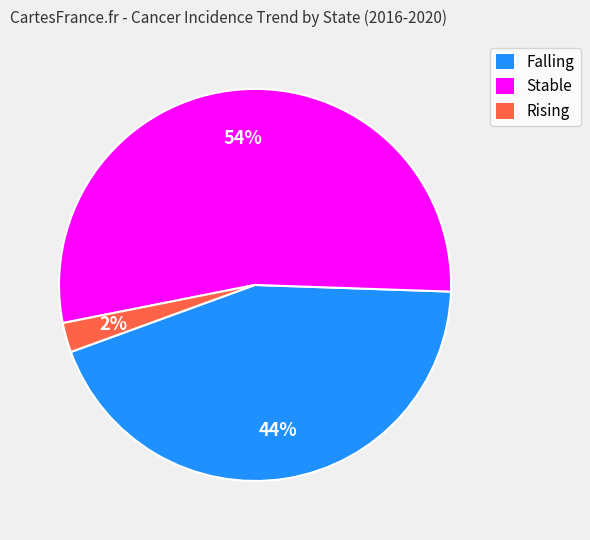

Is there a majority slice in this chart?

Yes